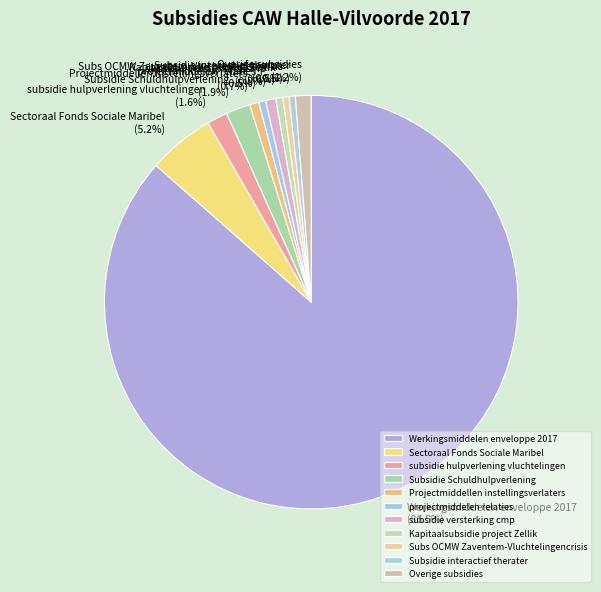

Is the sum of Werkingsmiddelen enveloppe 2017 and Overige subsidies greater than half?

Yes